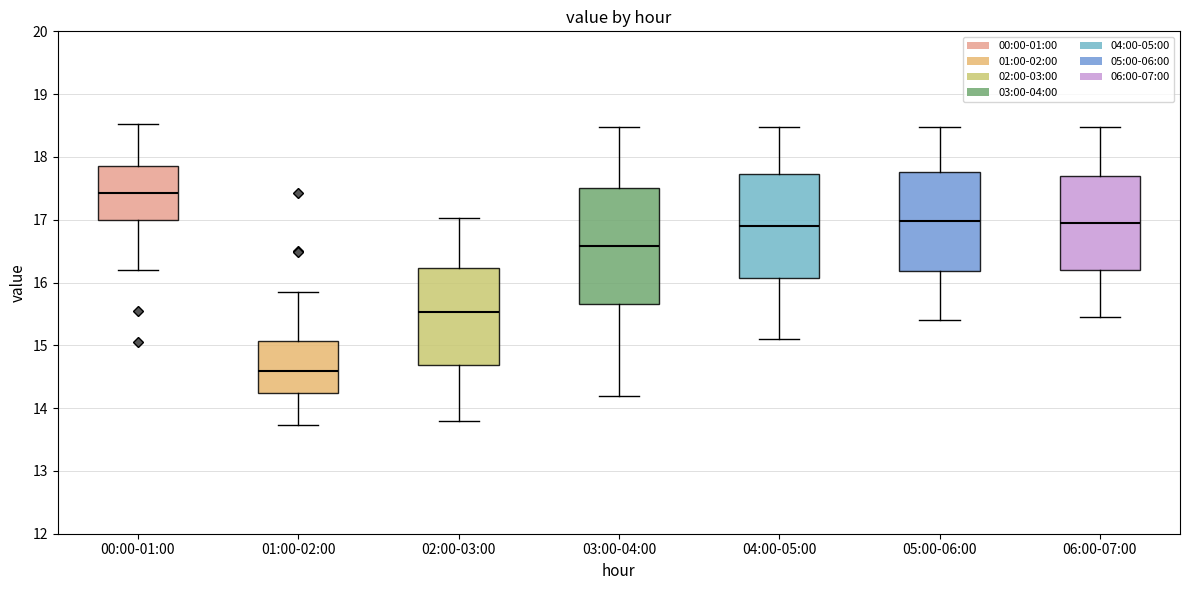

Where is the upper edge of the box for 01:00-02:00 on the y-axis? The values are not printed on the chart, so give them approximately, as read against the axis.

15.1